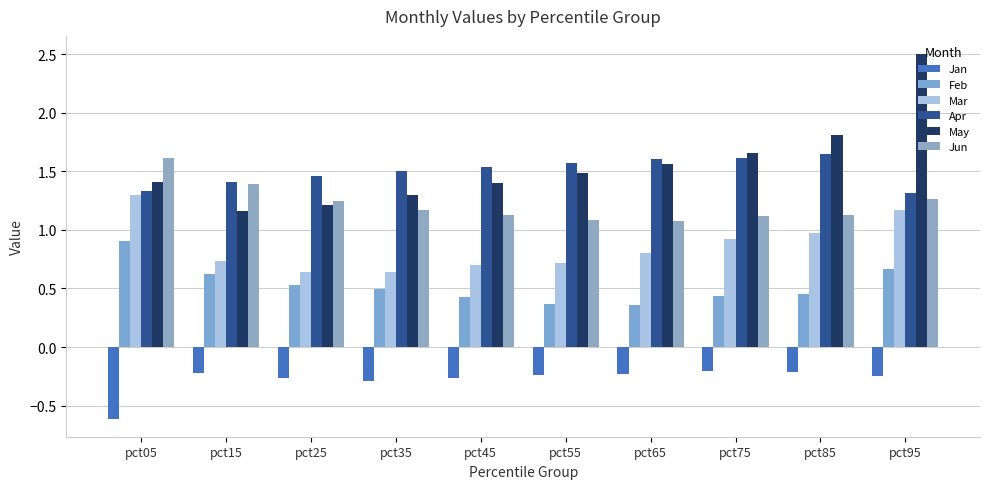

What is the maximum value for Mar?

1.3